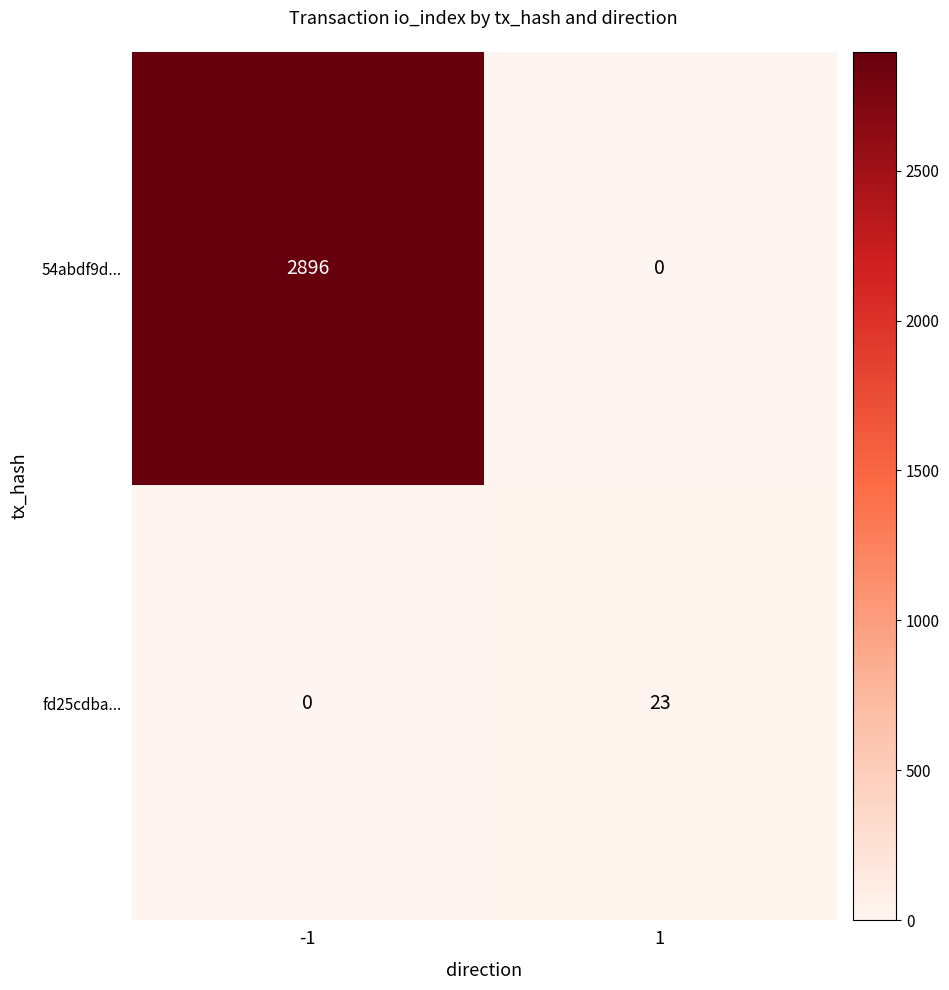

Which series has the largest range (max minus min)?

54abdf9d...